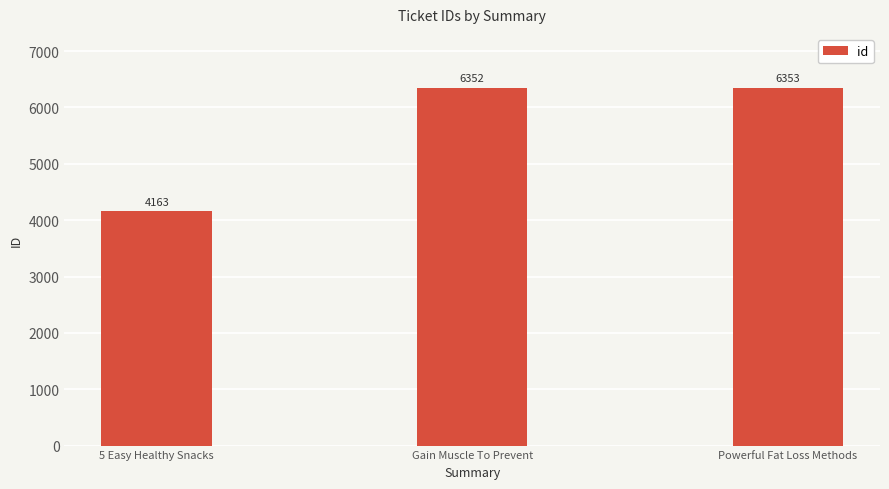

What is the approximate value at Powerful Fat Loss Methods, to the nearest 10?

6350